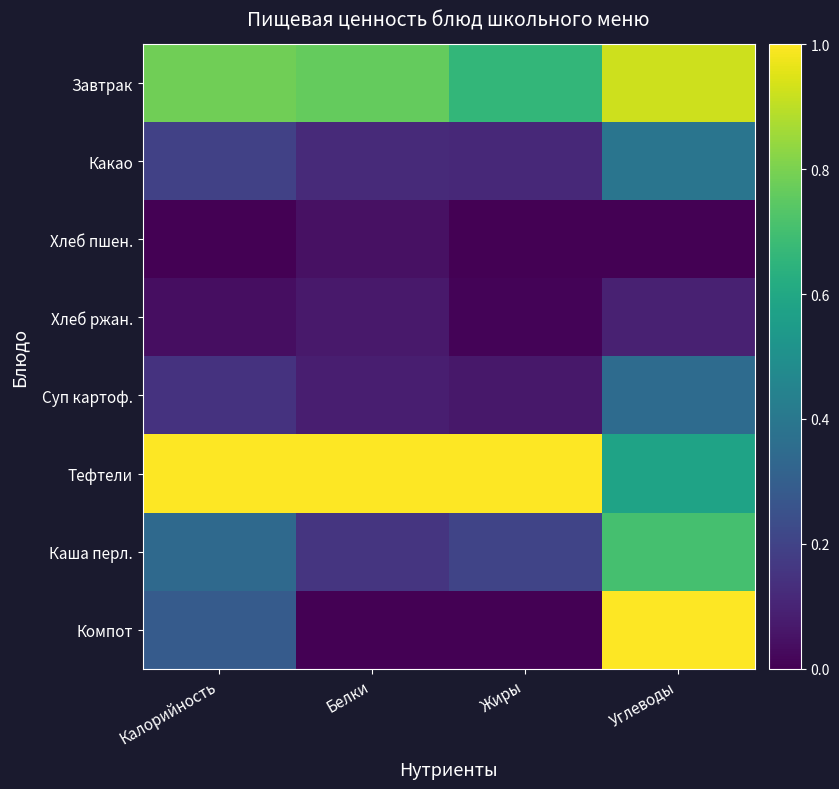

What is the maximum value shown in the chart?

1.0